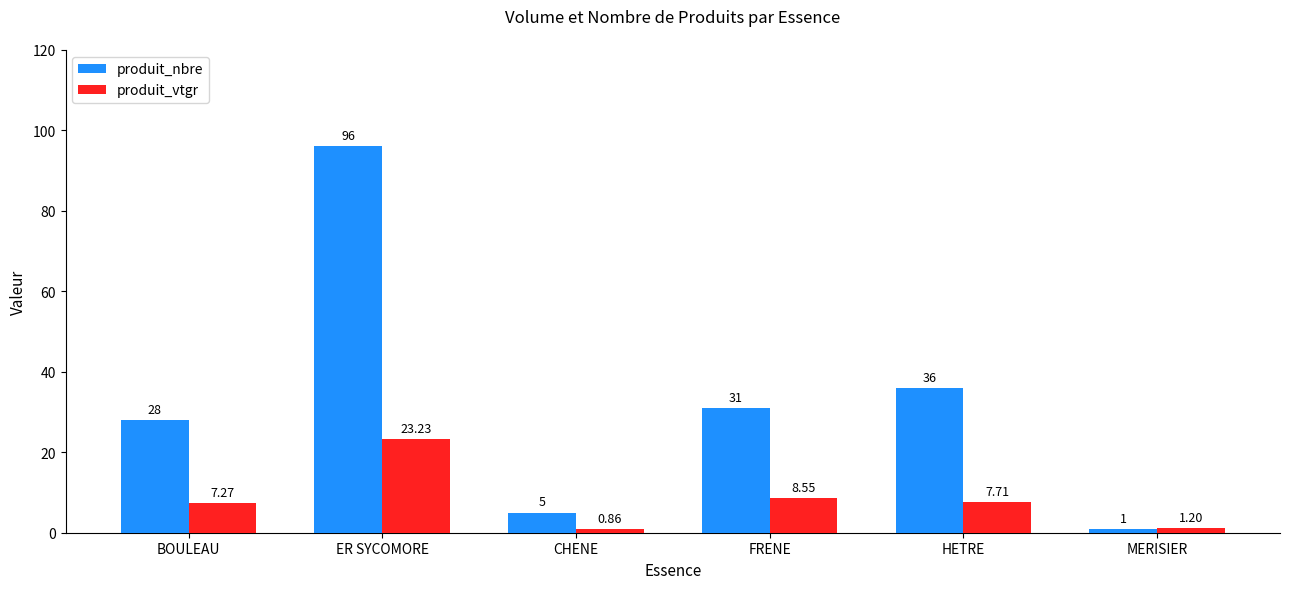

What are all the series names shown in the legend?

produit_nbre, produit_vtgr